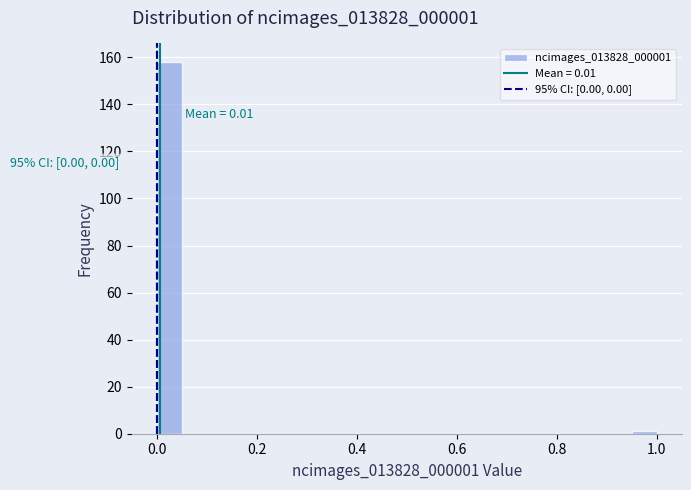

Read against the x-axis, roughly where is the centre of the tallest bar?

0.02